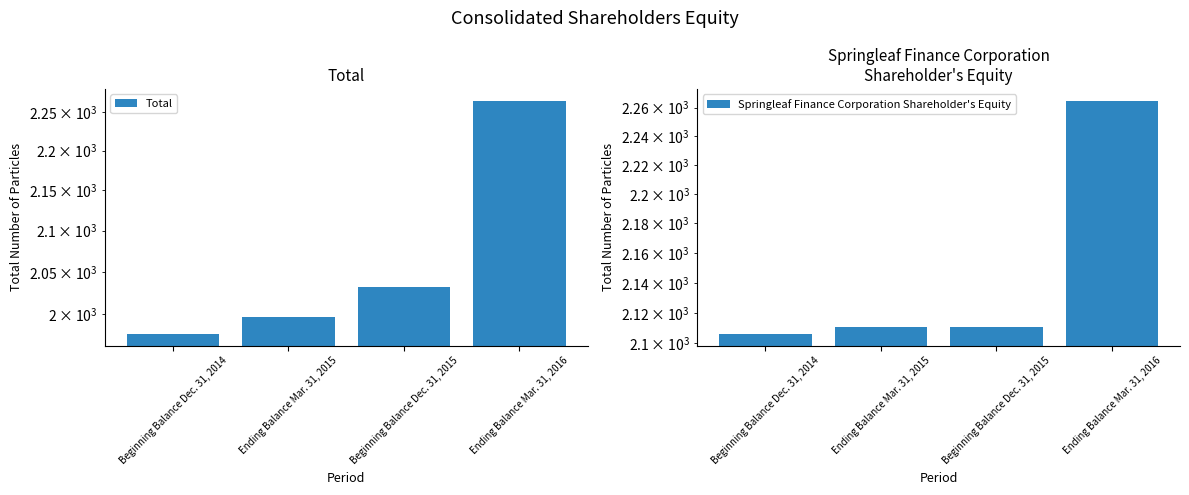

What is the difference between the second highest and minimum values in the Total series?

55